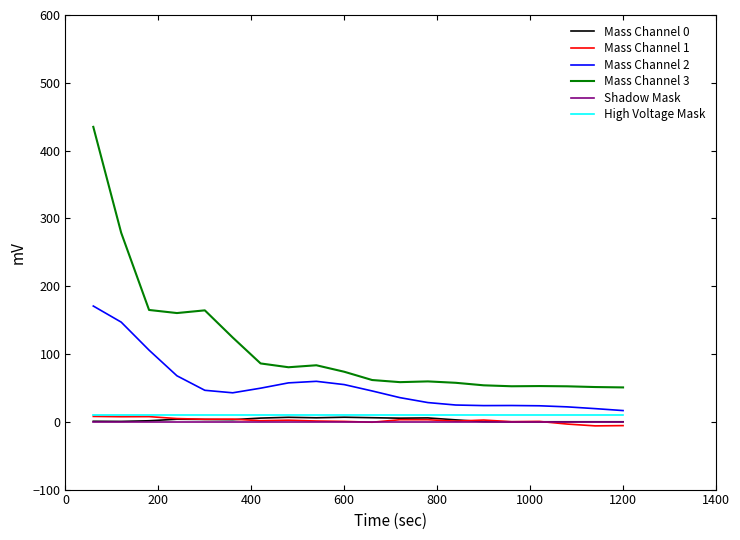

True or false: Mass Channel 3 and High Voltage Mask intersect in this chart.

False